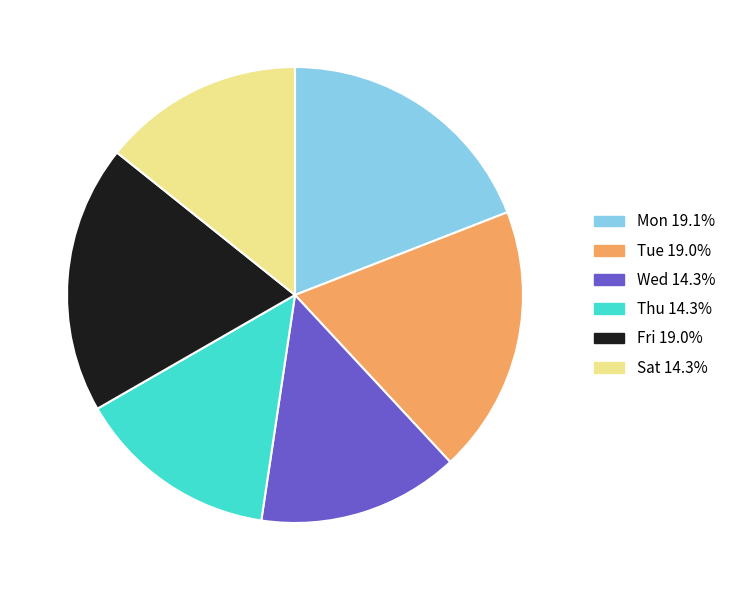

Does any single category account for the majority?

No